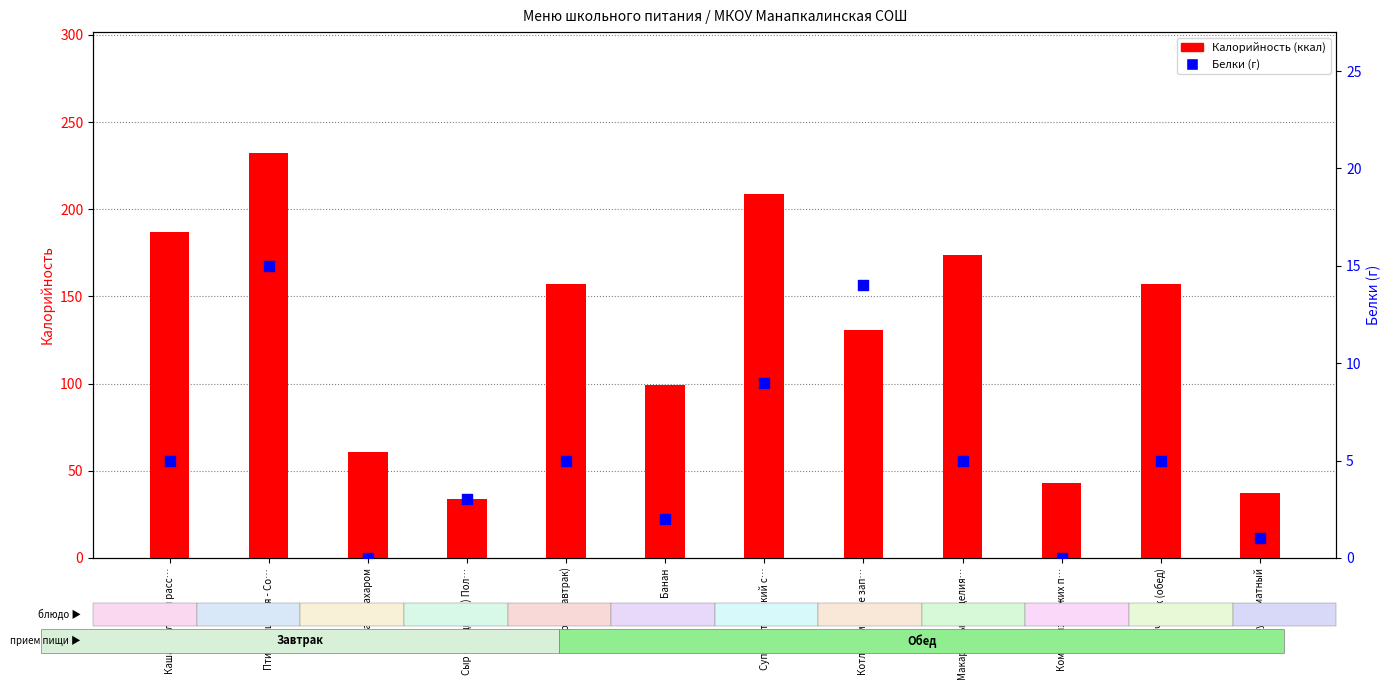

Is the value of Калорийность at Чай с сахаром greater than the value of Белки (г) at Макаронные изделия…?

Yes